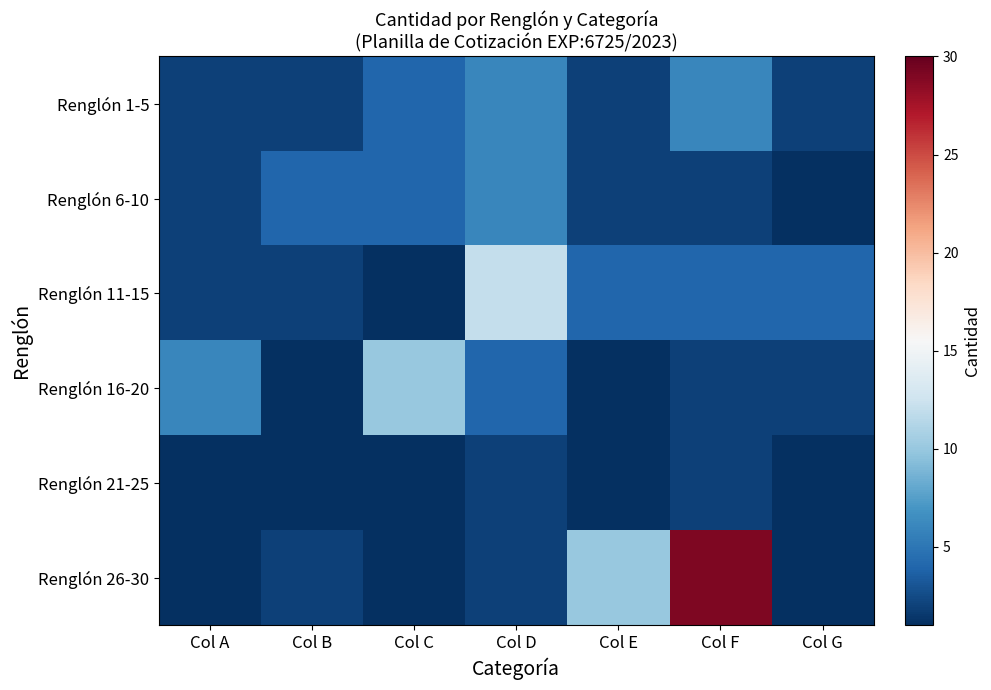

Which label corresponds to the largest value in the chart?

Col F